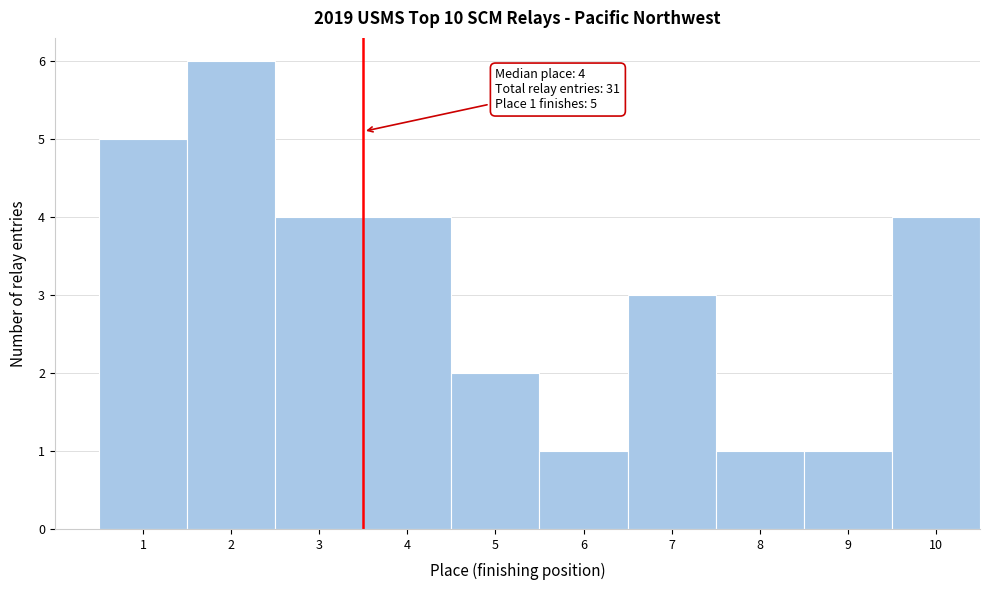

Reading left to right, extract all data points from this chart.

5	6	4	4	2	1	3	1	1	4